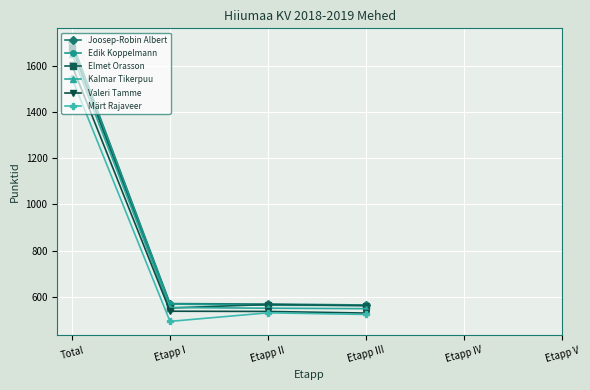

At which category does the chart reach its peak across all series?

Total